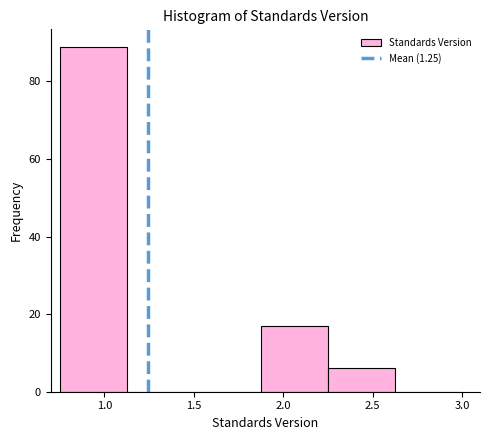

Which range on the x-axis has the tallest bar?

0.750 to 1.125